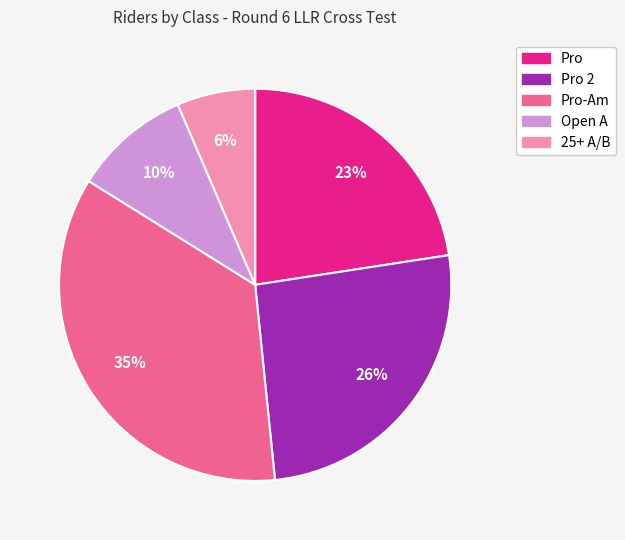

Does any single category account for the majority?

No